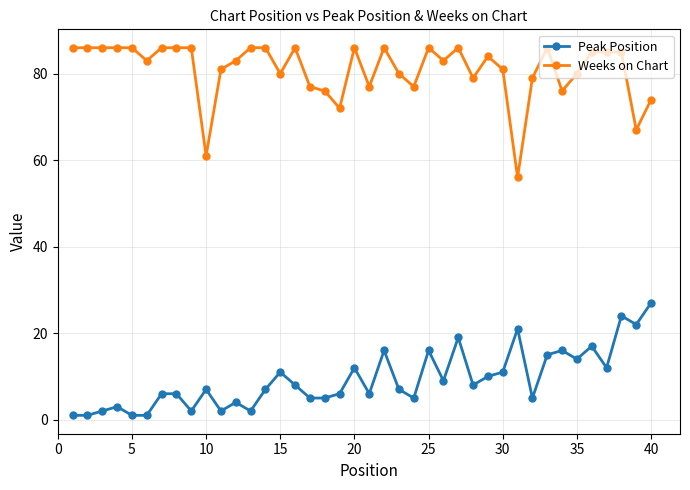

Which series has the largest total across all categories?

Weeks on Chart